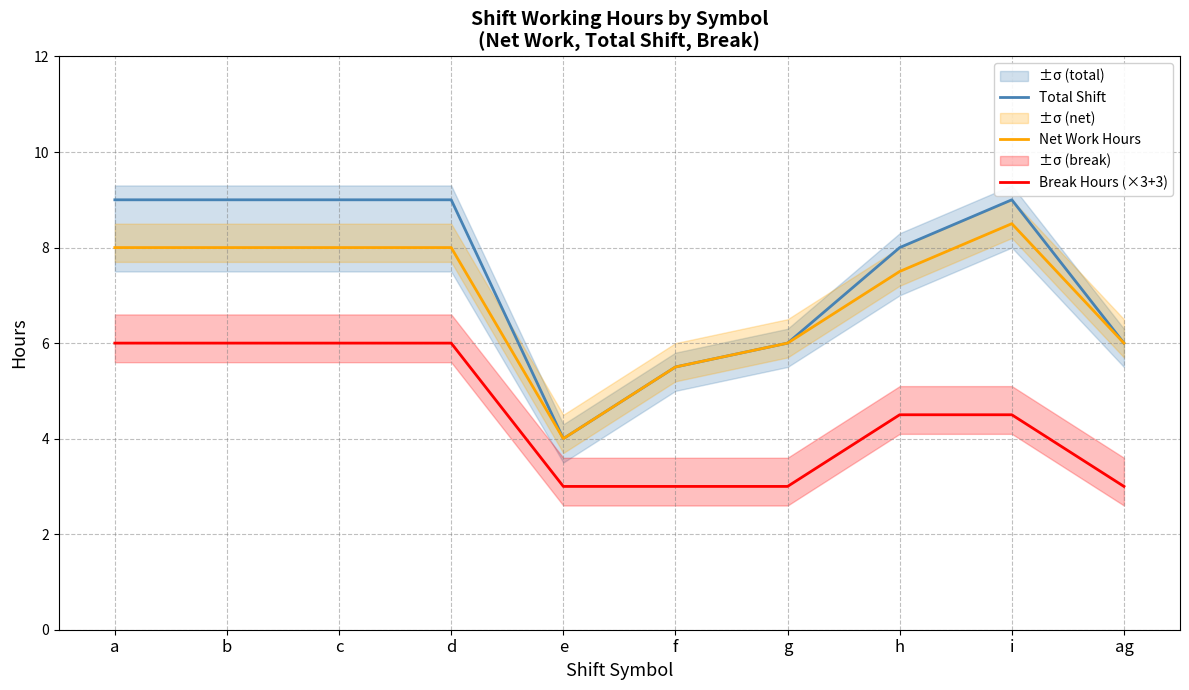

What is the sum of the Net Work Hours values at d and ag?

14.0